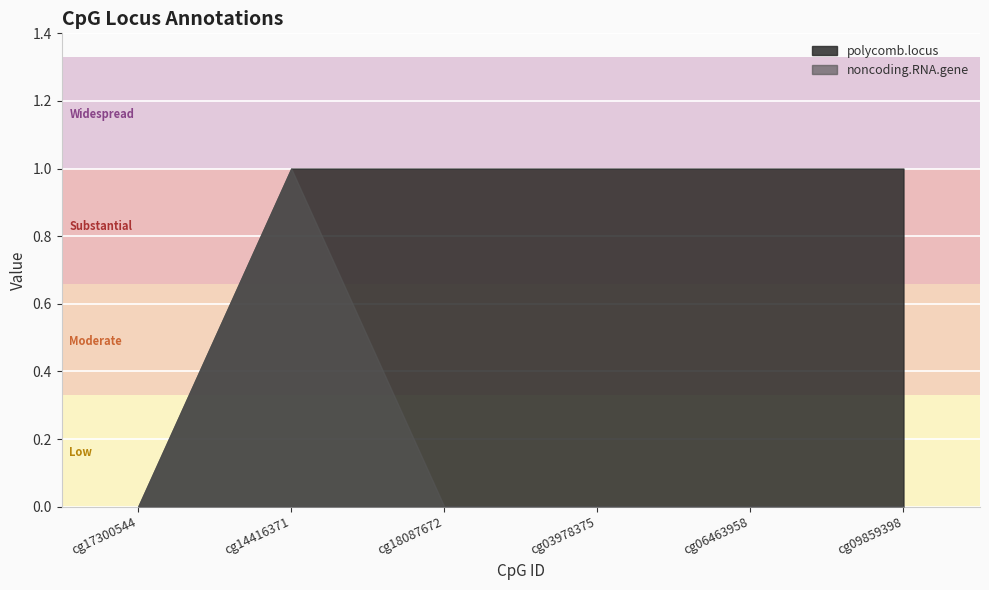

Which series has the widest spread of values?

polycomb.locus